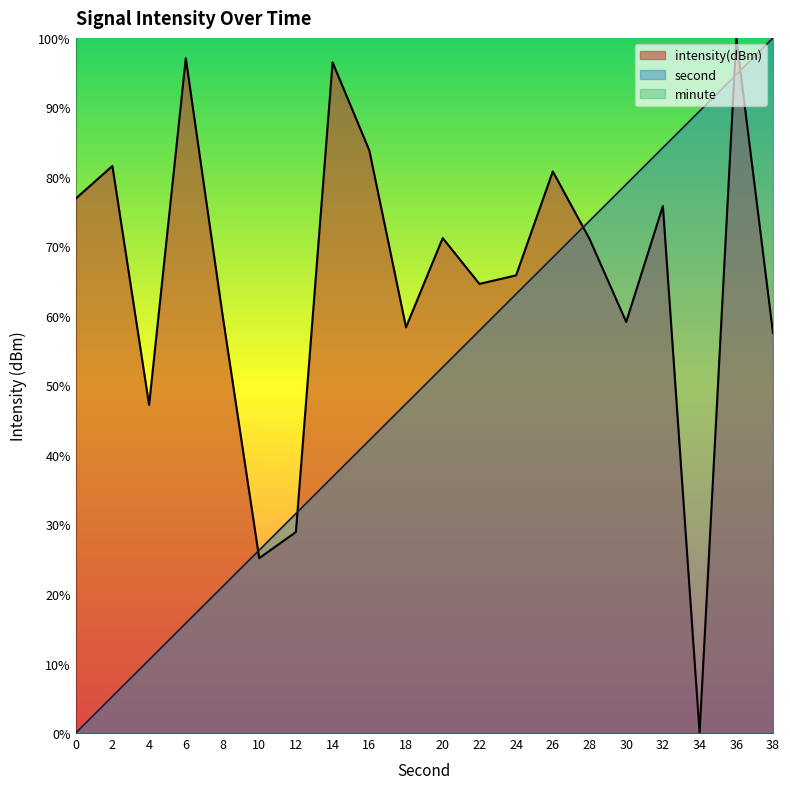

Reading left to right, extract all data points from this chart.

second: 0=0.0	2=5.3	4=10.5	6=15.8	8=21.1	10=26.3	12=31.6	14=36.8	16=42.1	18=47.4	20=52.6	22=57.9	24=63.2	26=68.4	28=73.7	30=78.9	32=84.2	34=89.5	36=94.7	38=100.0
intensity: 0=76.9	2=81.6	4=47.2	6=97.1	8=60.2	10=25.2	12=28.9	14=96.5	16=83.8	18=58.4	20=71.2	22=64.6	24=65.8	26=80.8	28=71.1	30=59.1	32=75.8	34=0.0	36=100.0	38=57.5